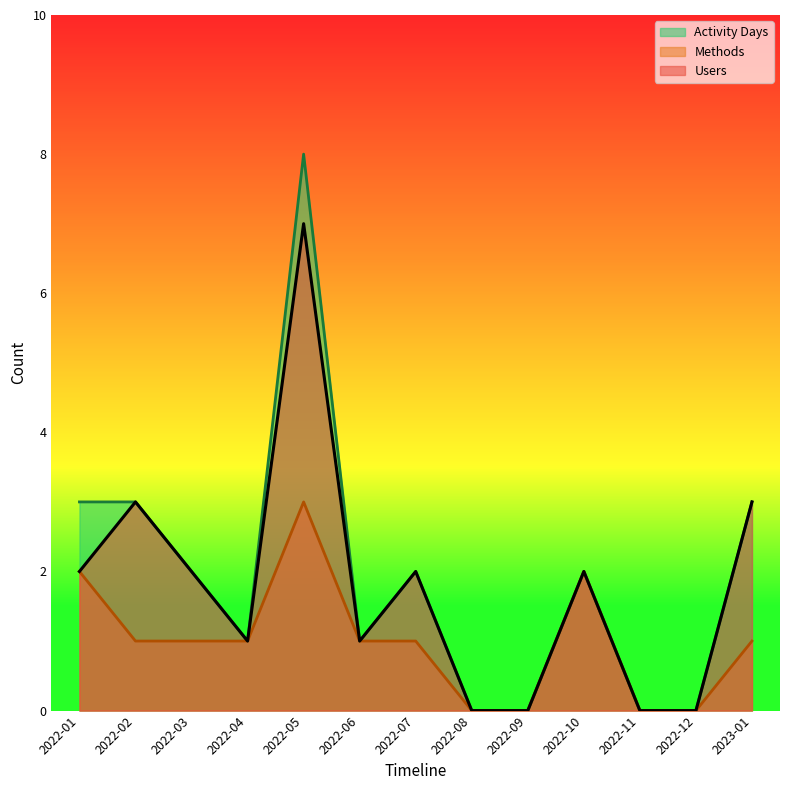

Which has a higher value, 2022-11 or 2022-01?

2022-01